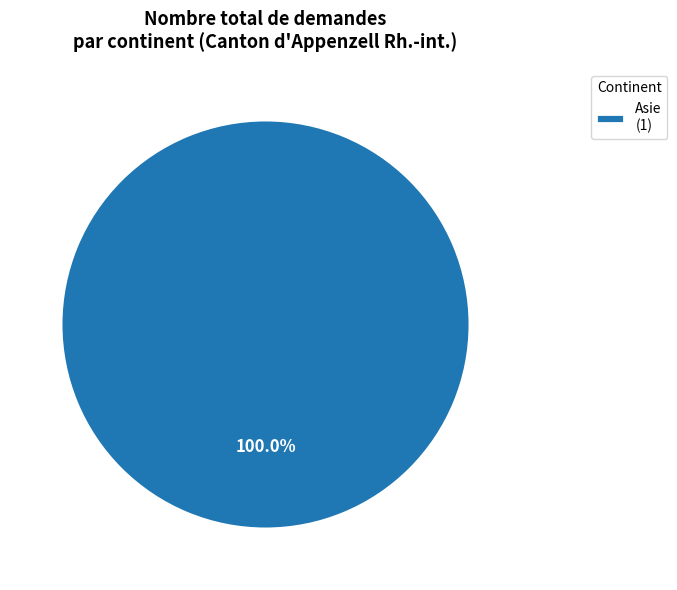

What is the majority slice?

Asie (1)